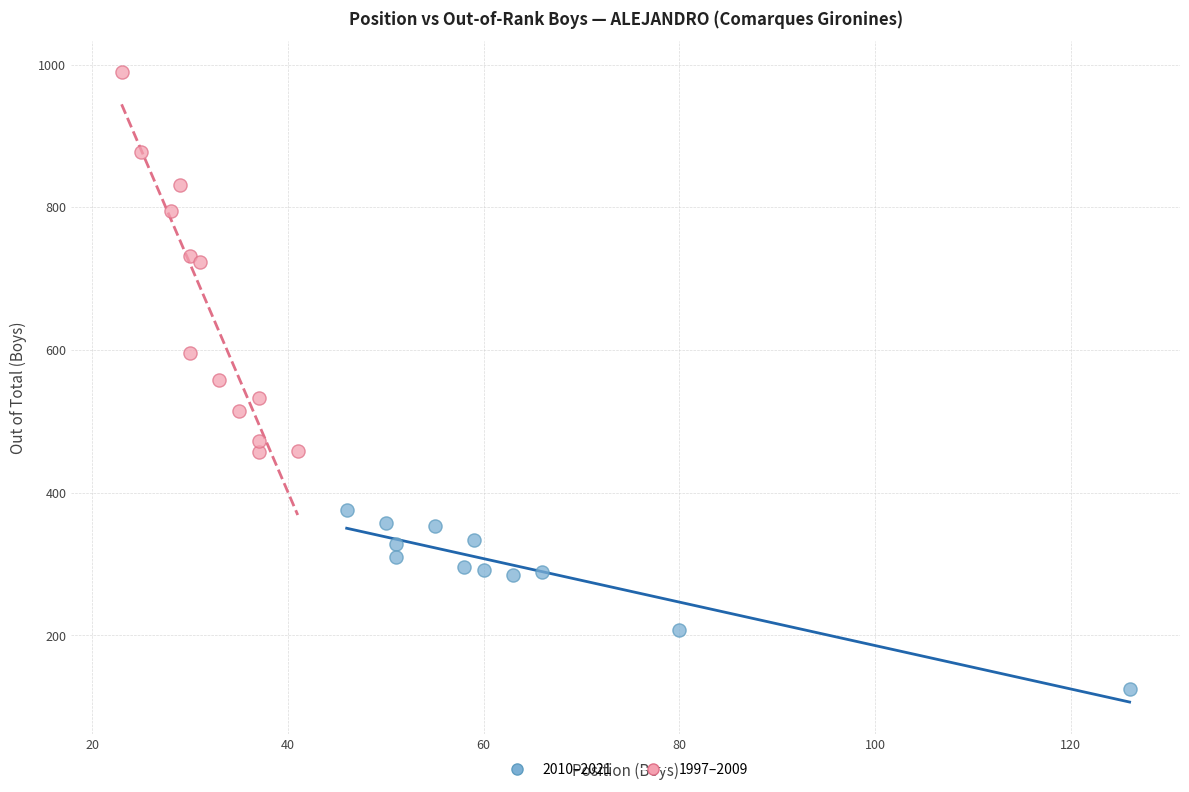

Which series has the widest spread of Y values?

1997–2009